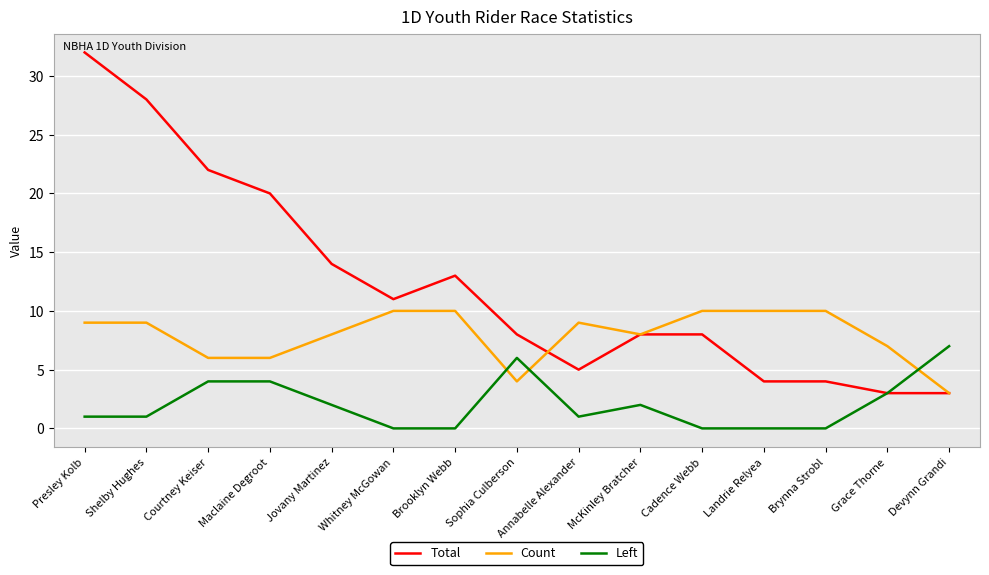

The value of Left at Whitney McGowan is 0. True or false?

True